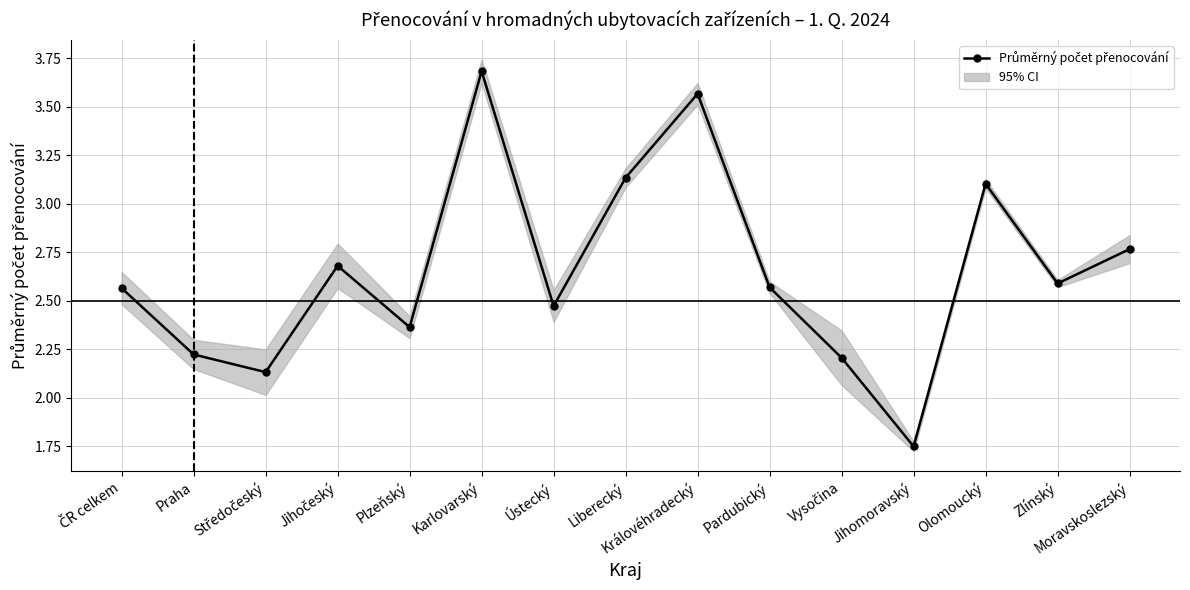

What is the label of the 5th point from the left?

Plzeňský